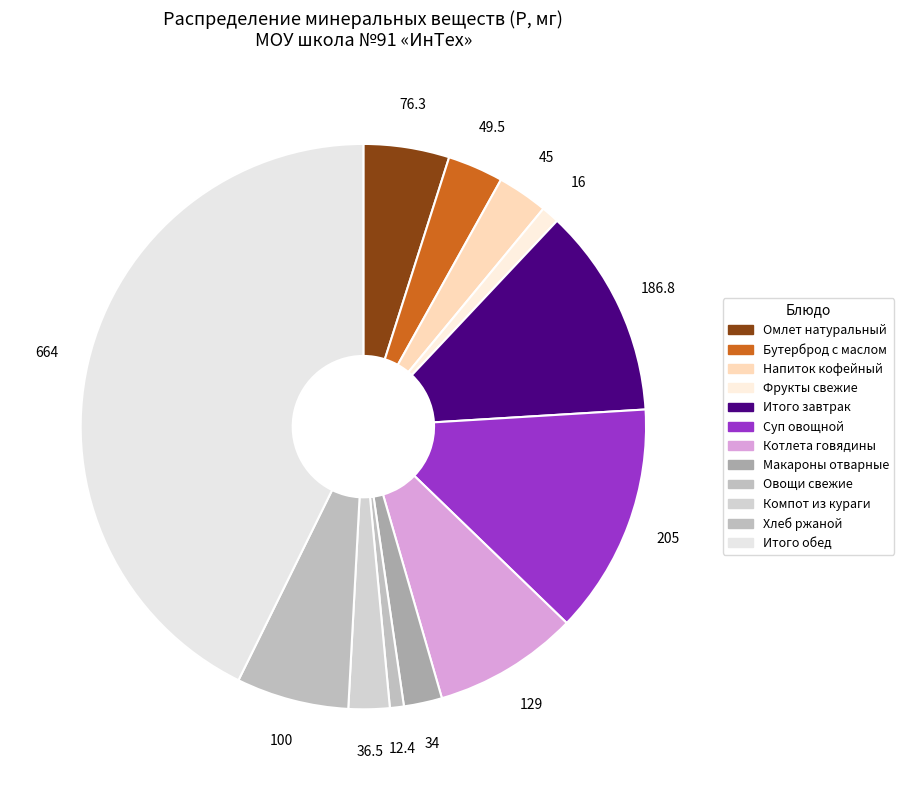

To the nearest percent, what portion does Суп овощной represent?

13%